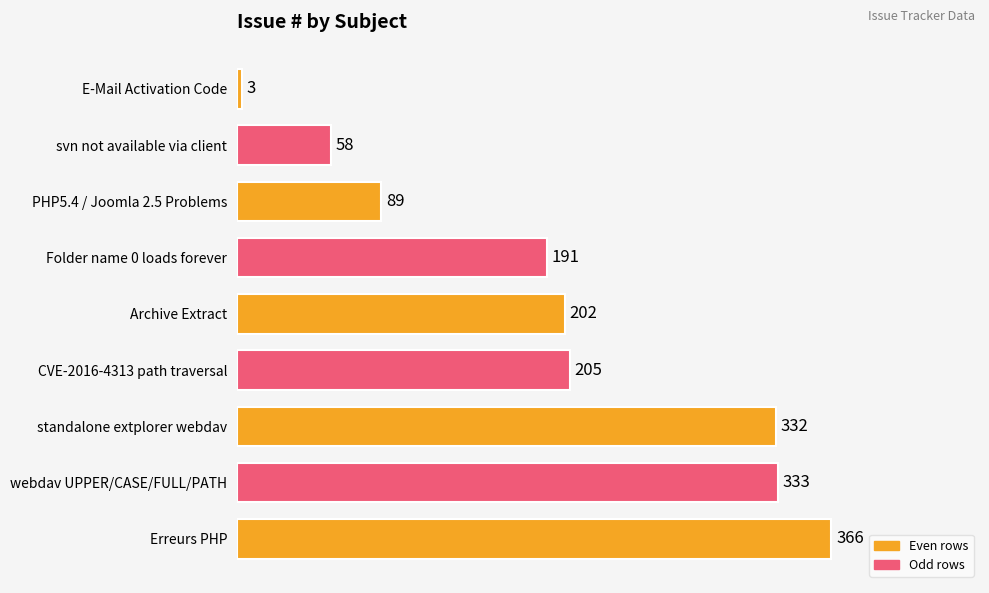

True or false: the data shows 3 at E-Mail Activation Code.

True